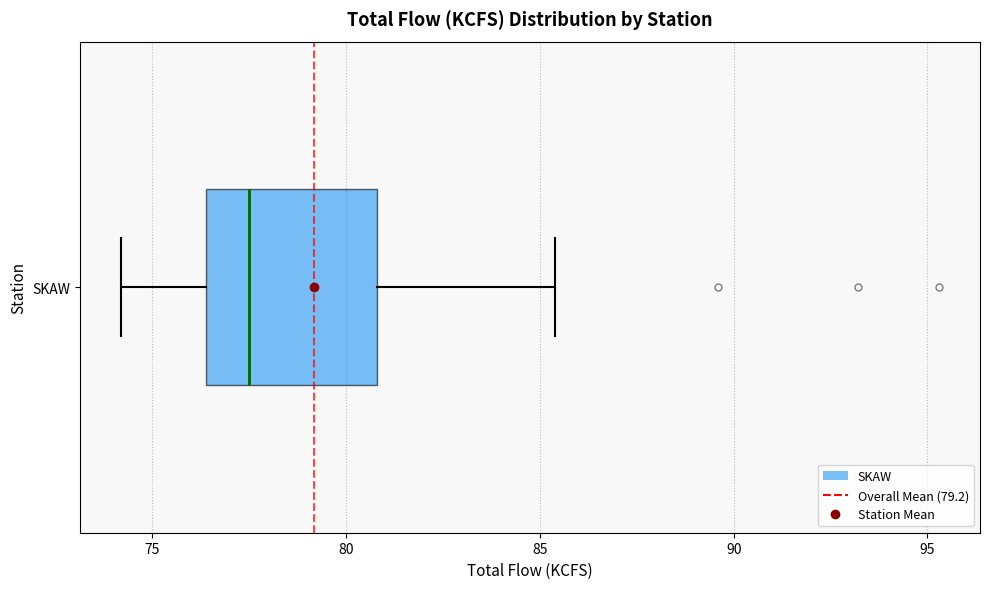

Read this box plot against the x-axis: the position of the median line, the range covered by the box, and the ends of both whiskers. The values are not printed on the chart, so give them approximately, as read against the axis.

median 77.5, box 76.5 to 81.0, whiskers 74.0 to 85.5